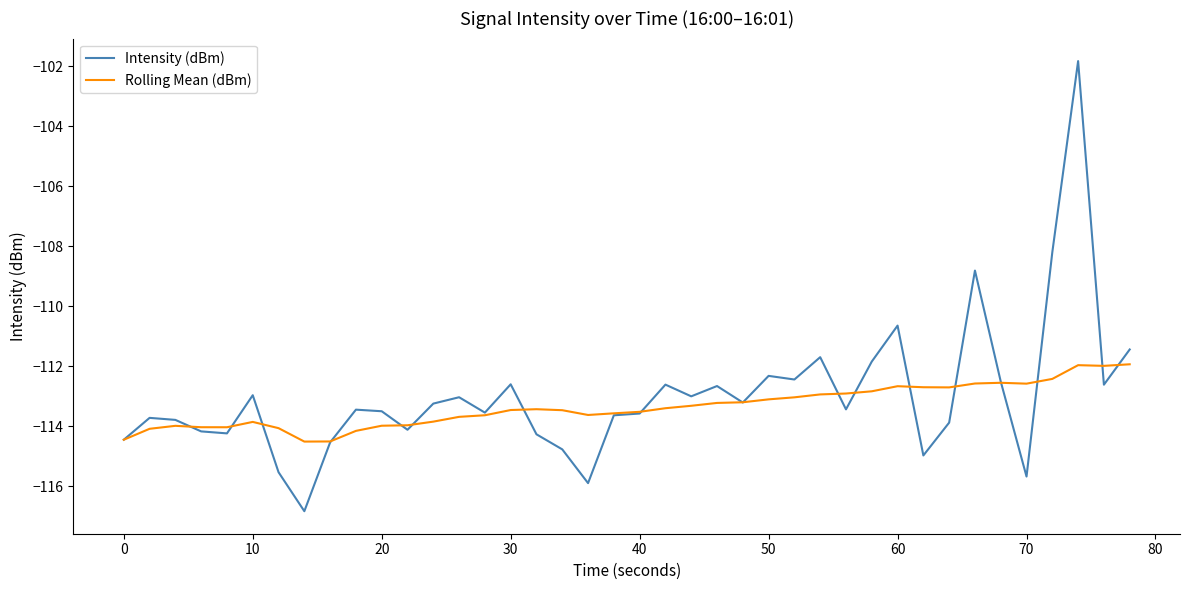

What is the greatest value displayed?

-101.8